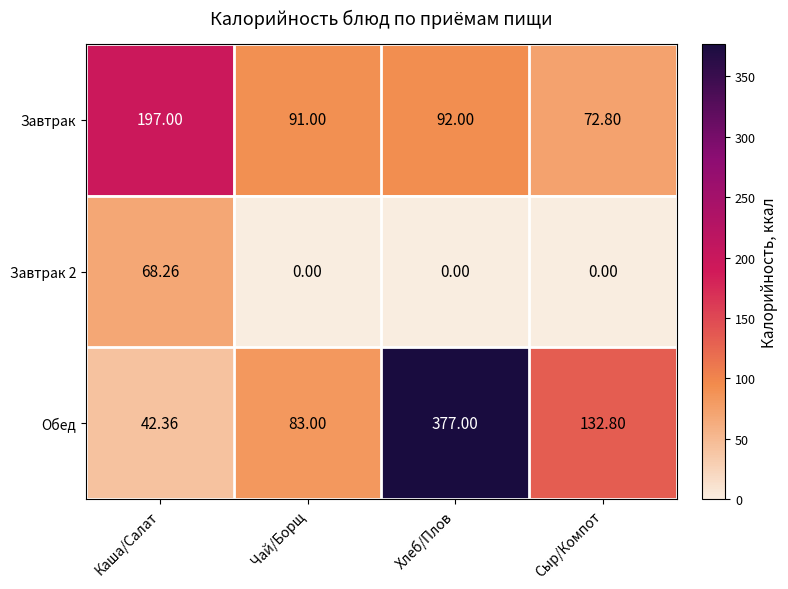

Which series has the widest spread of values?

Обед